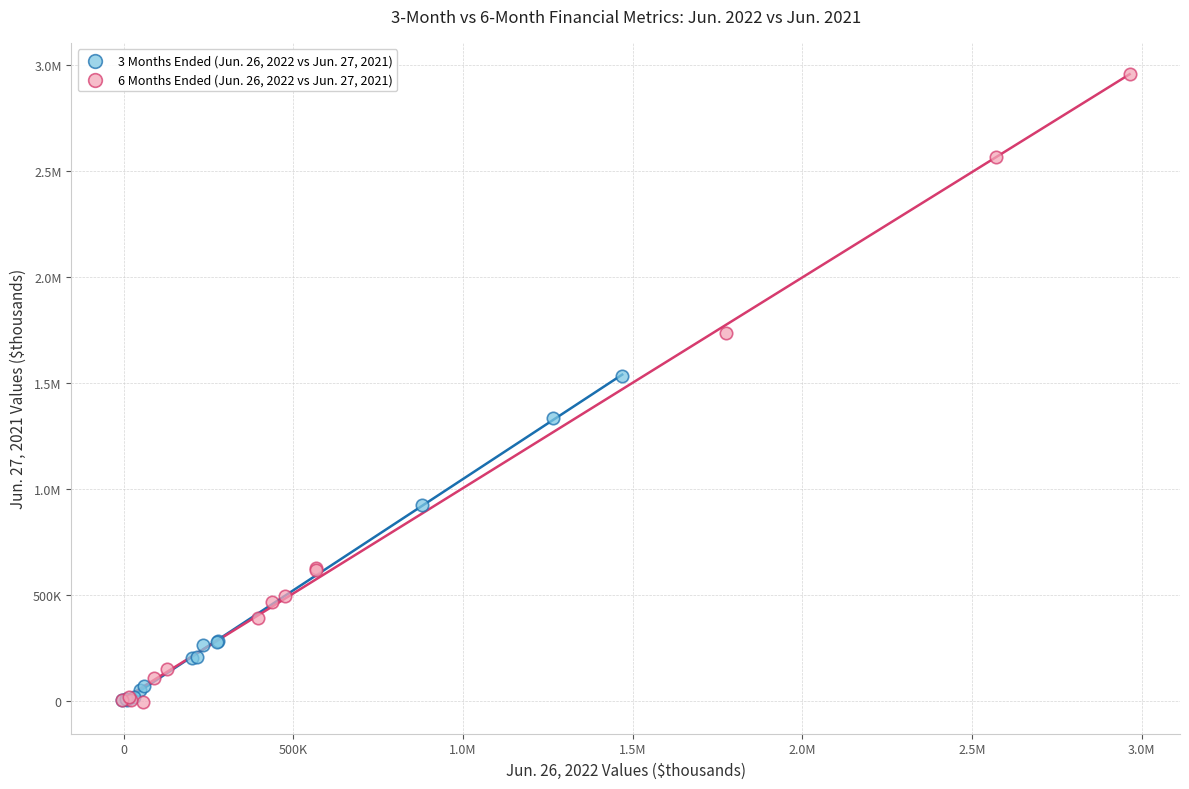

What are all the series names shown in the legend?

3 Months Ended (Jun. 26, 2022 vs Jun. 27, 2021), 6 Months Ended (Jun. 26, 2022 vs Jun. 27, 2021)